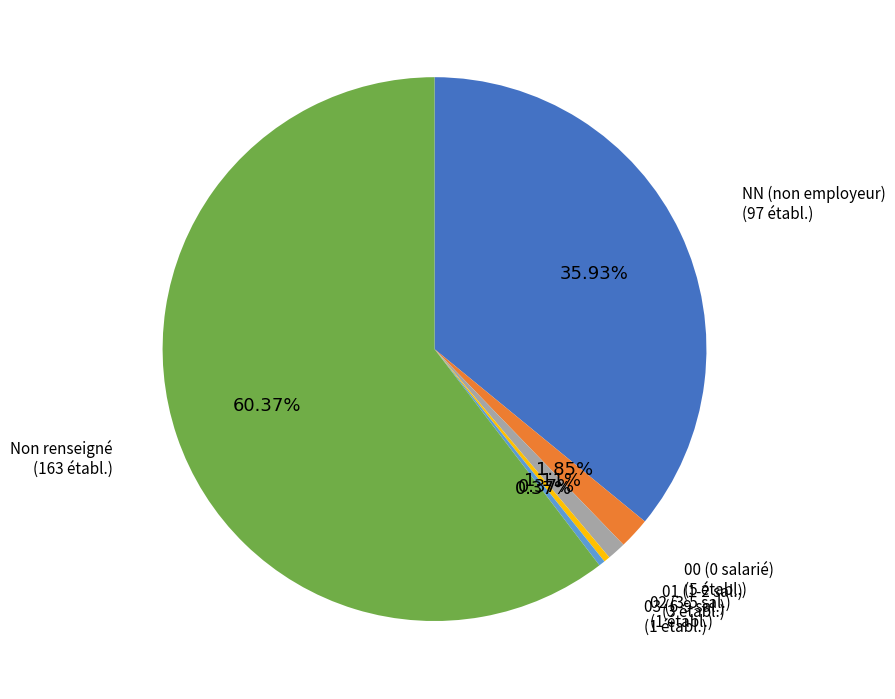

Which category accounts for the majority?

Non renseigné